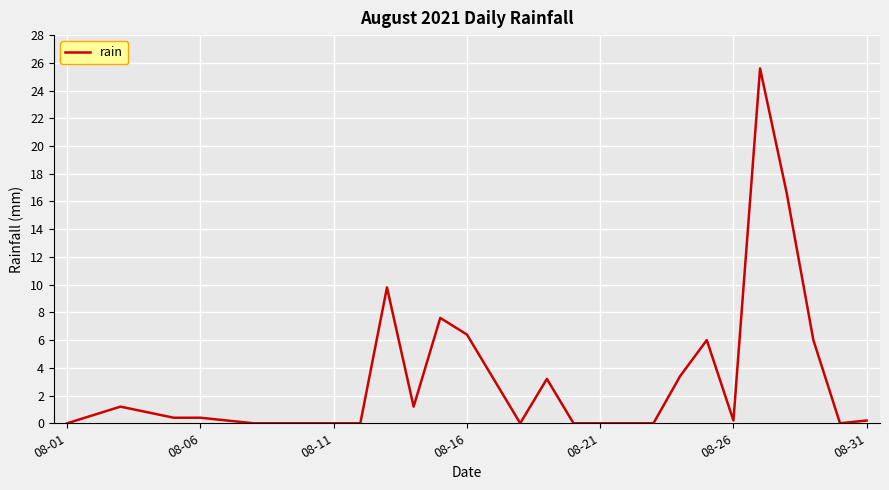

True or false: the data has more than 2 interior local peaks.

True